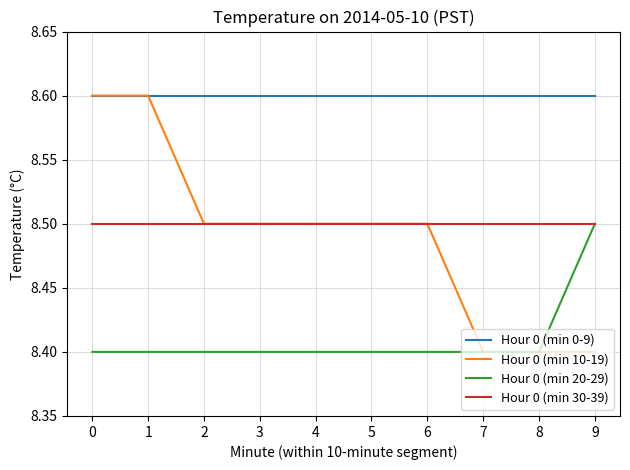

Which series has the largest range (max minus min)?

Hour 0 (min 10-19)